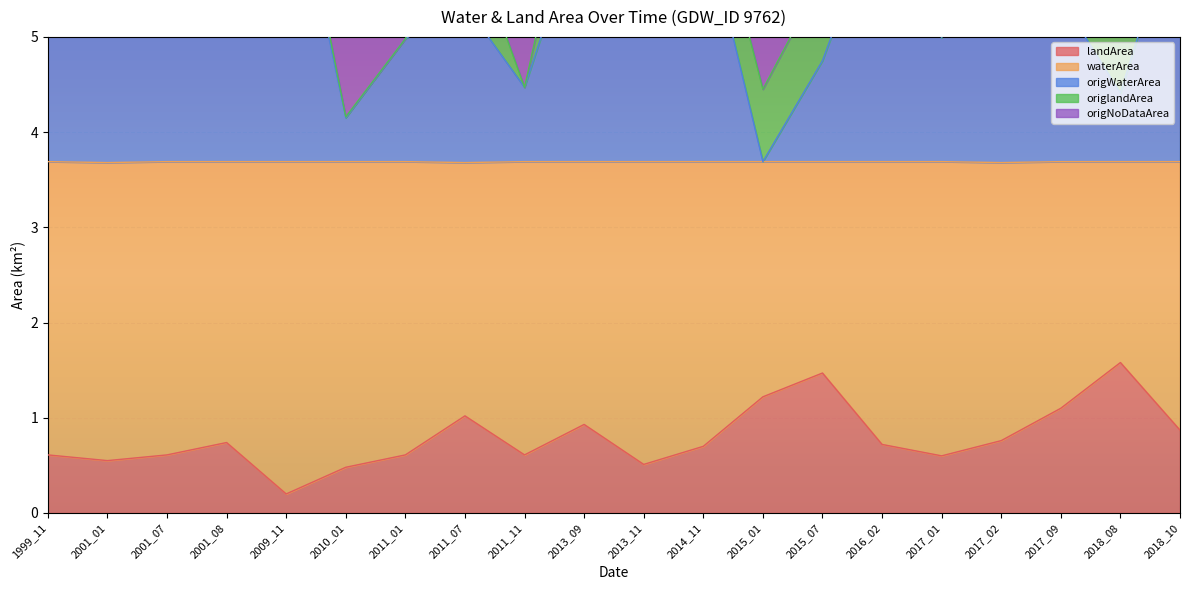

Does the chart display data point markers on the line(s)?

No